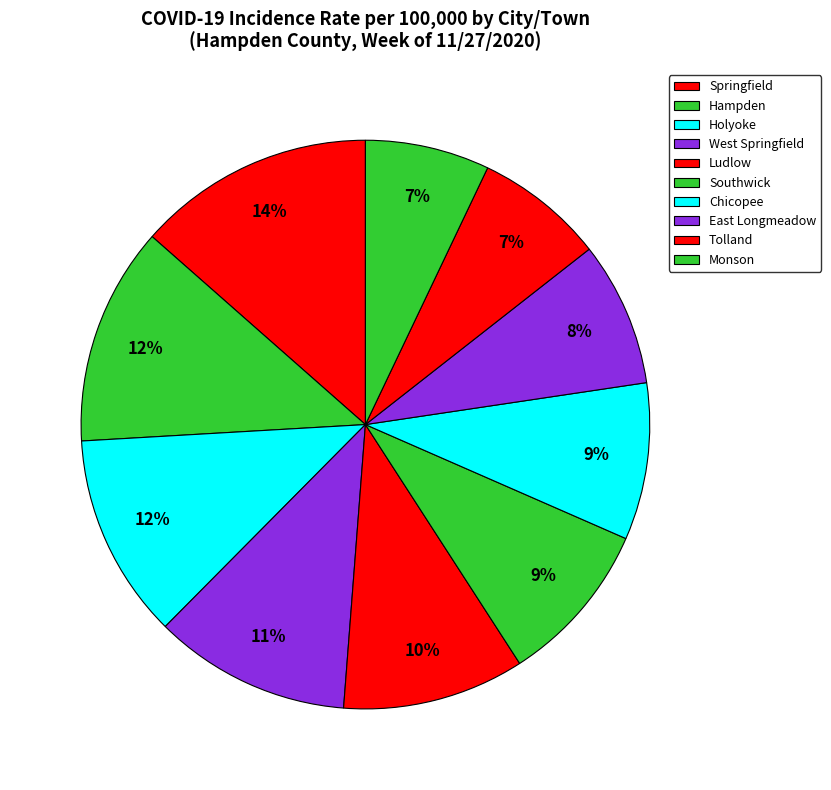

Count the number of slices in the pie.

10